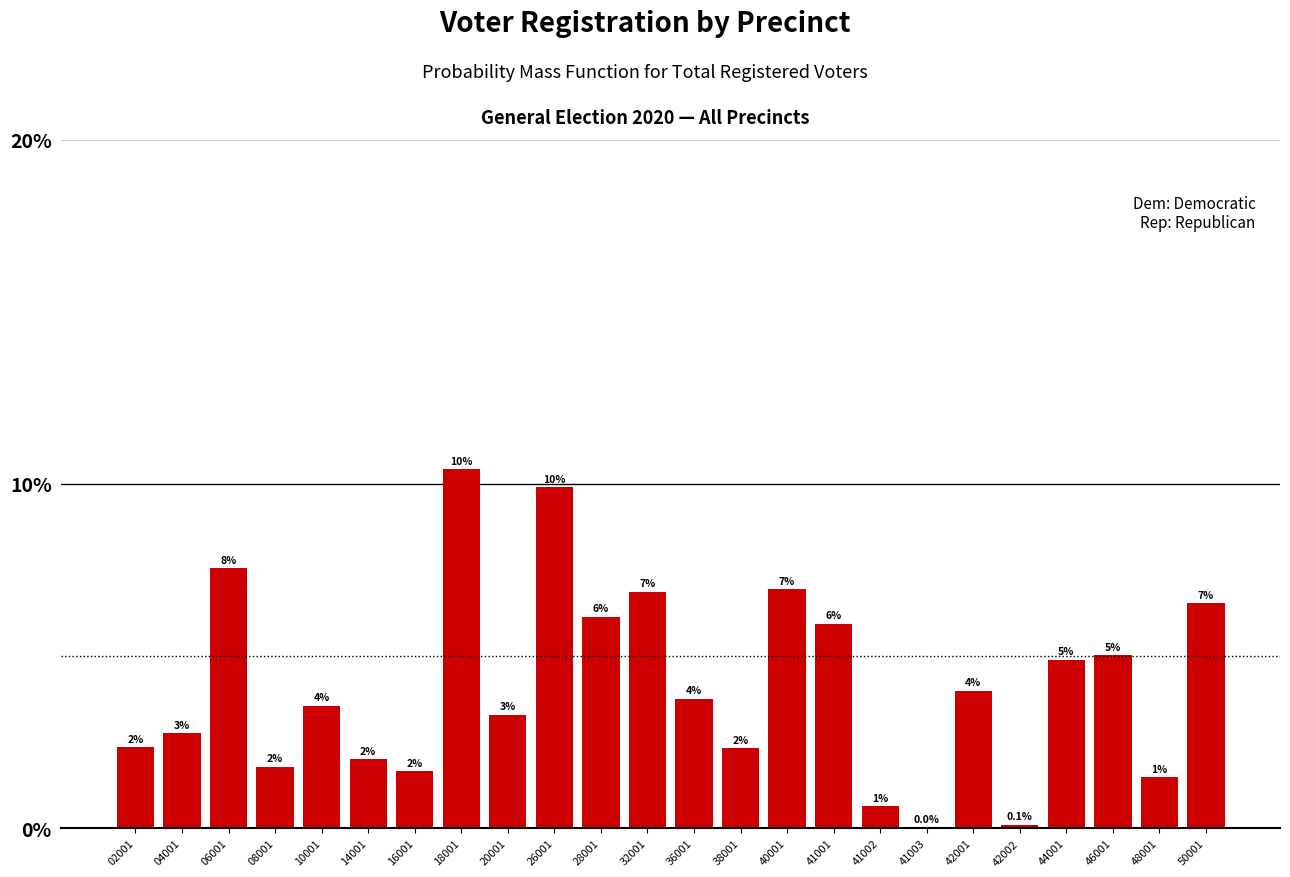

Which has a higher value, 46001 or 20001?

46001